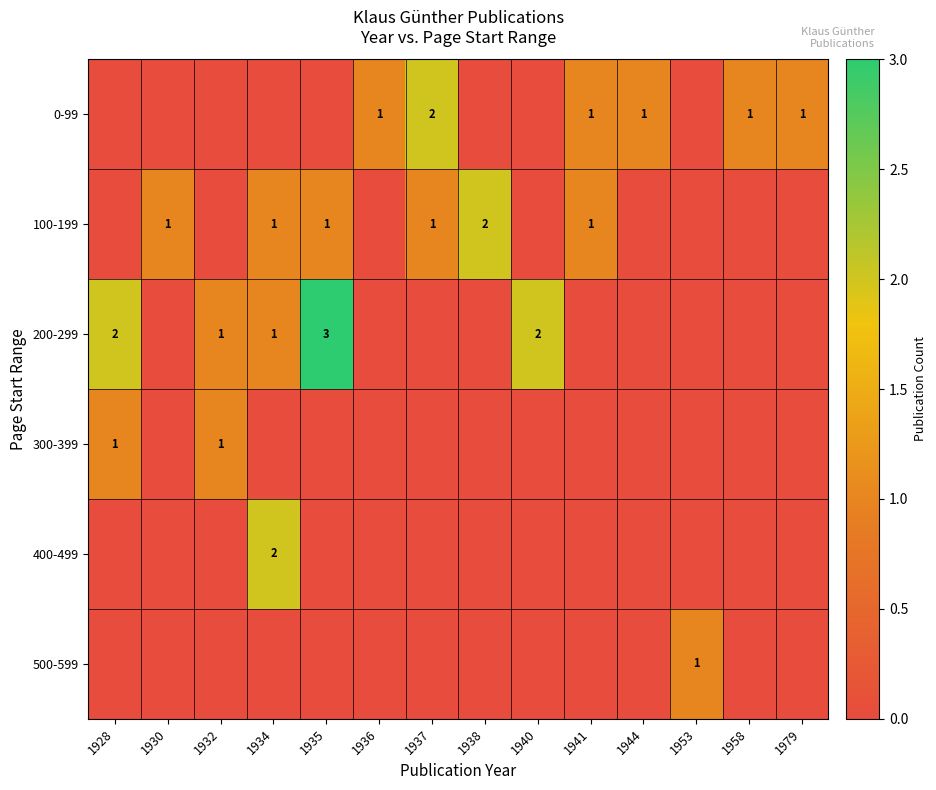

Is it true that 100-199 equals 1 at 1930?

True